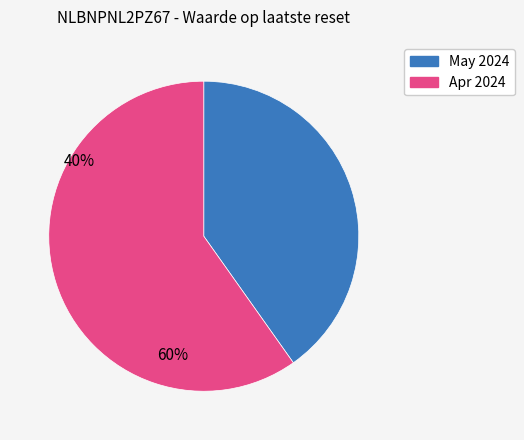

Does any single category account for the majority?

Yes